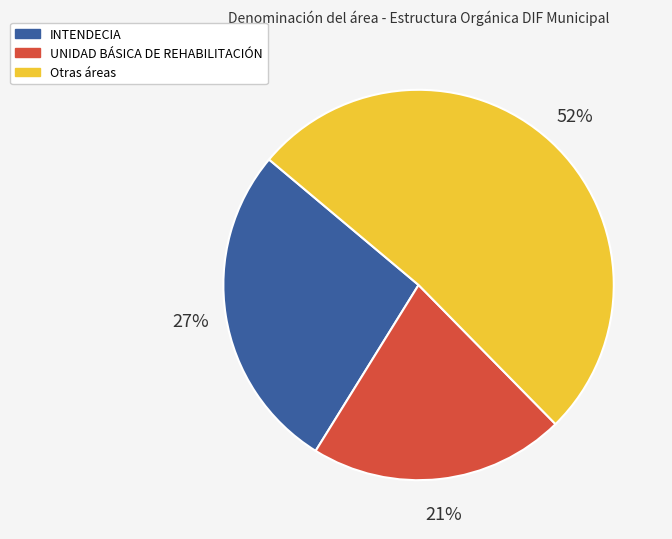

Which has a higher value, INTENDECIA or Otras áreas?

Otras áreas